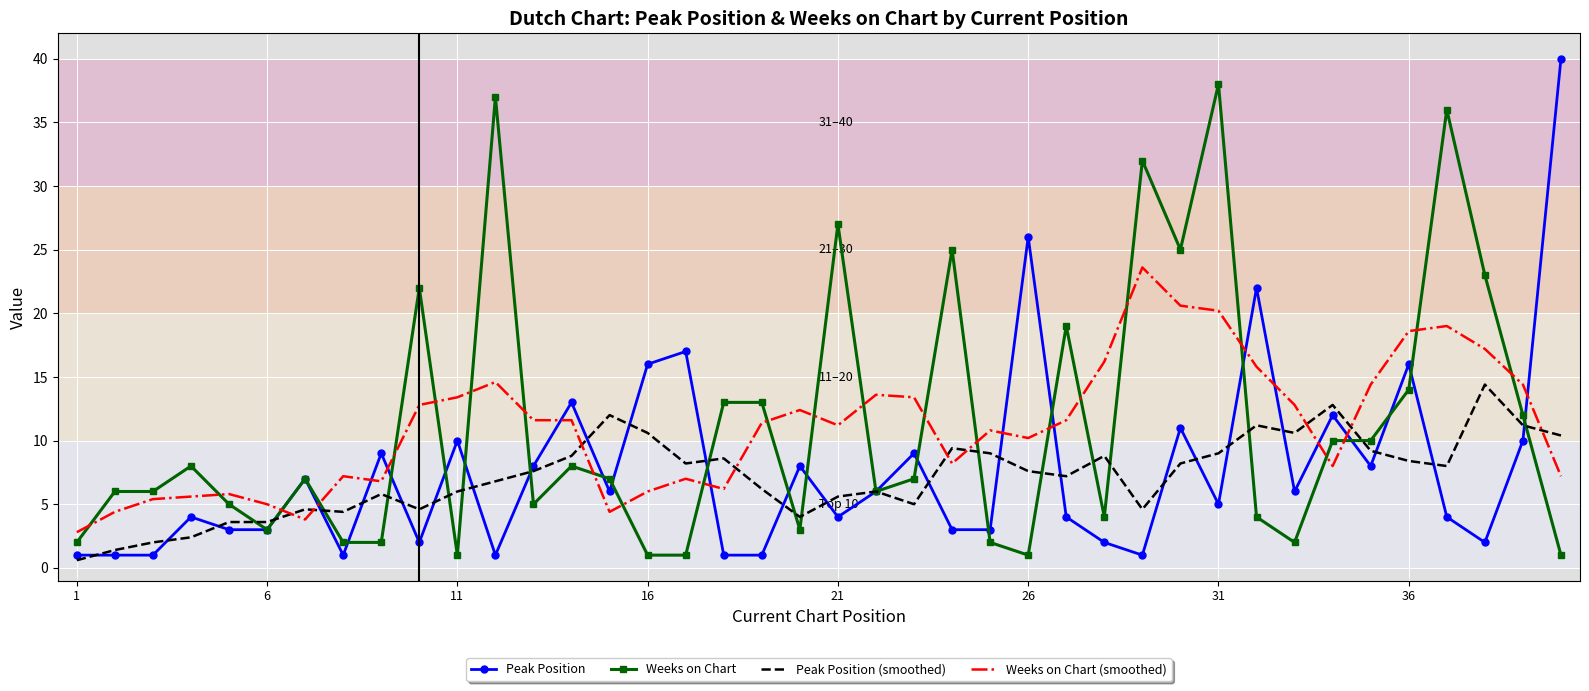

What are all the series names shown in the legend?

Peak Position, Weeks on Chart, Peak Position (smoothed), Weeks on Chart (smoothed)